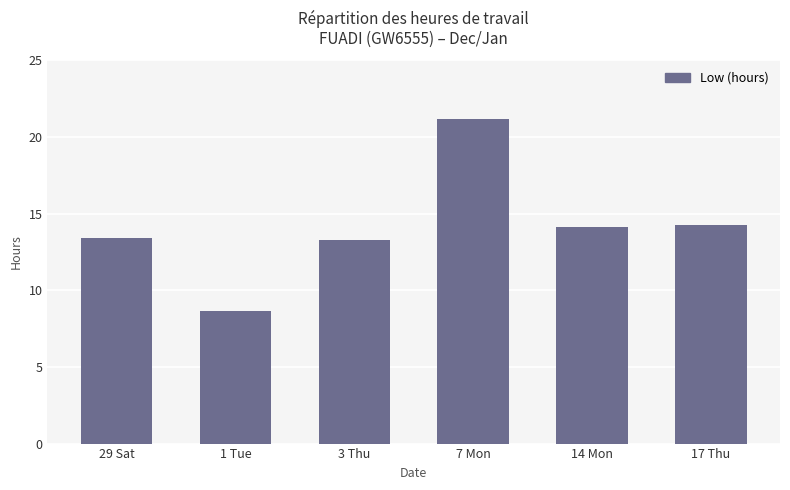

Count the number of values greater than 14.

3